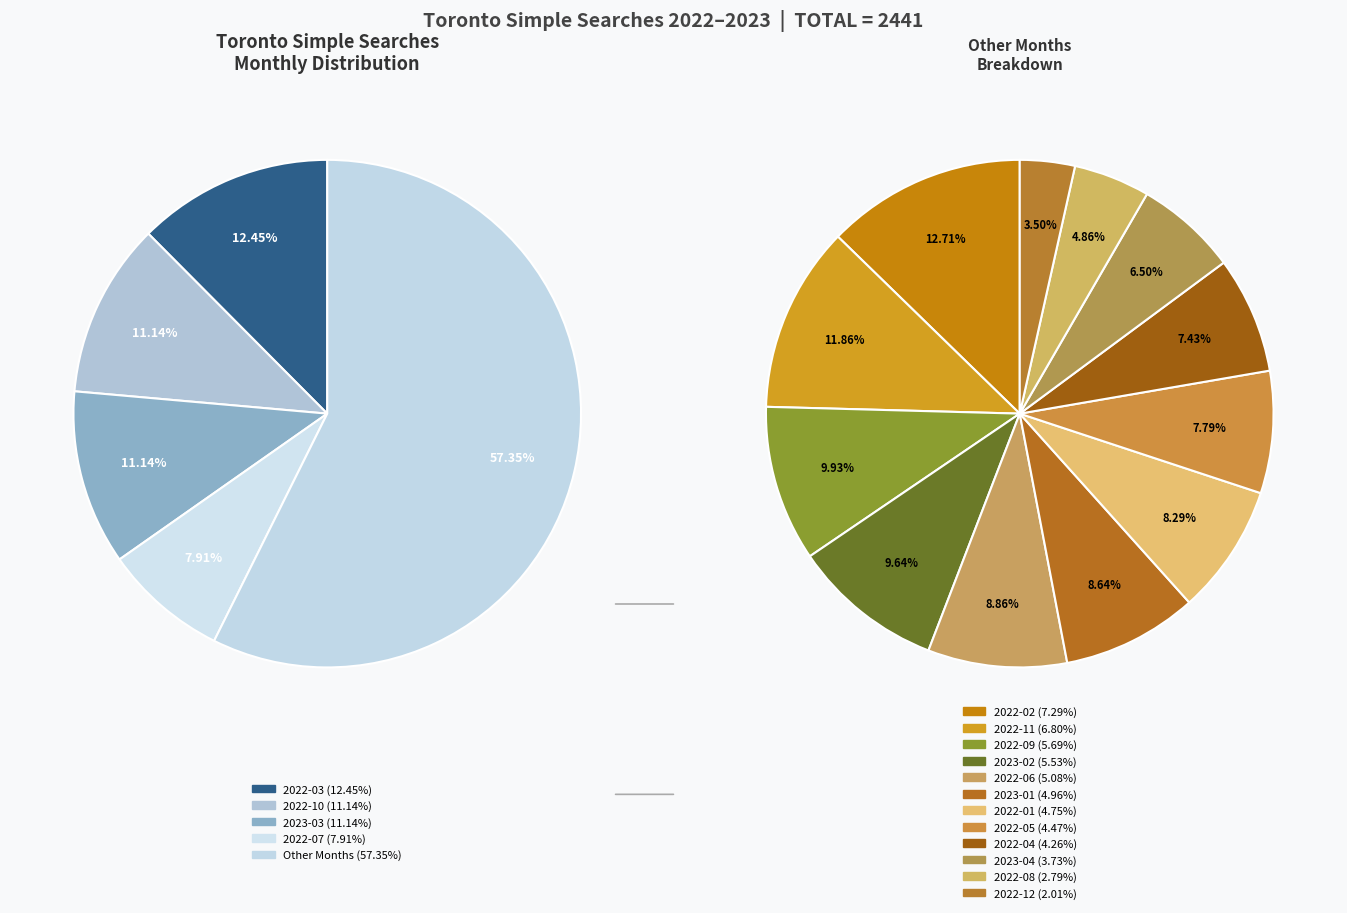

True or false: 2022-12 accounts for 1% of the total.

False